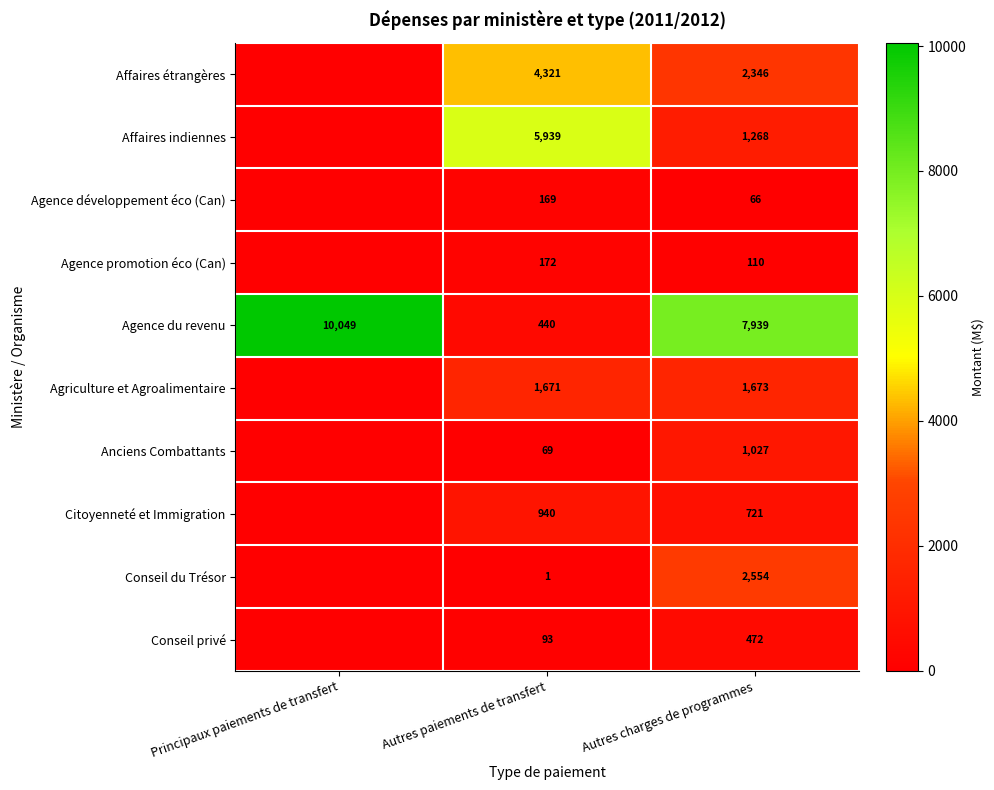

The Agence du revenu series shows 612 at Autres paiements de transfert. True or false?

False